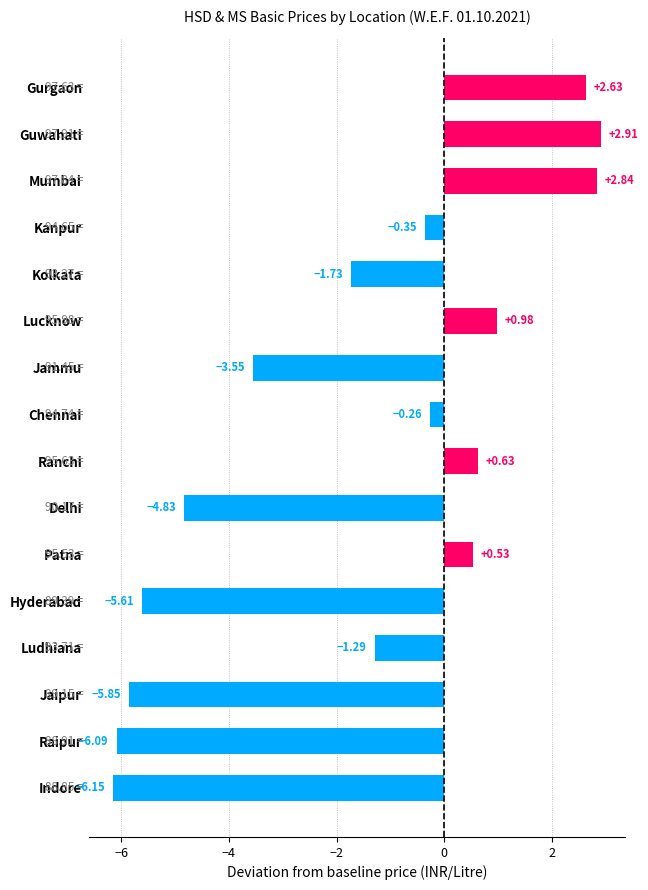

What is the average value?

-1.6